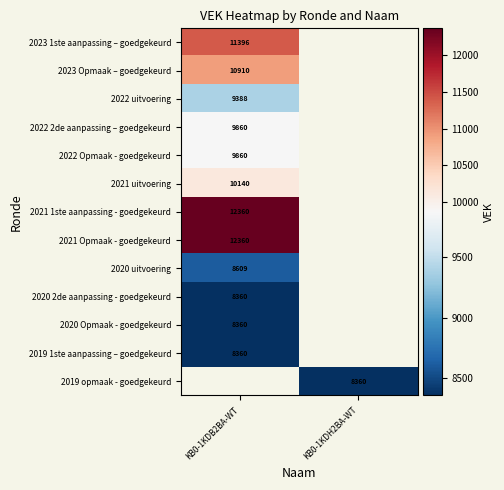

Is it true that 2023 Opmaak – goedgekeurd equals 14553.8 at KB0-1KDB2BA-WT?

False